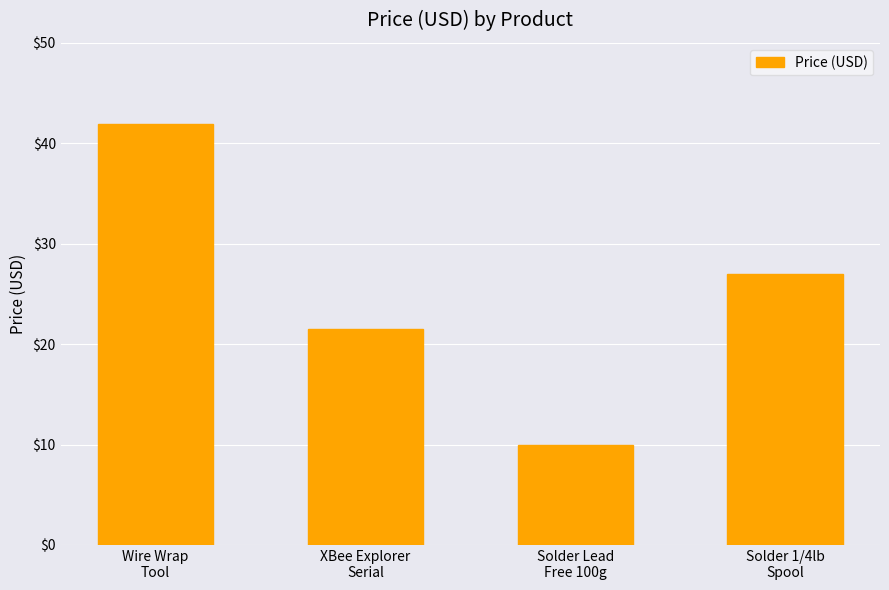

What is the average value?

25.1